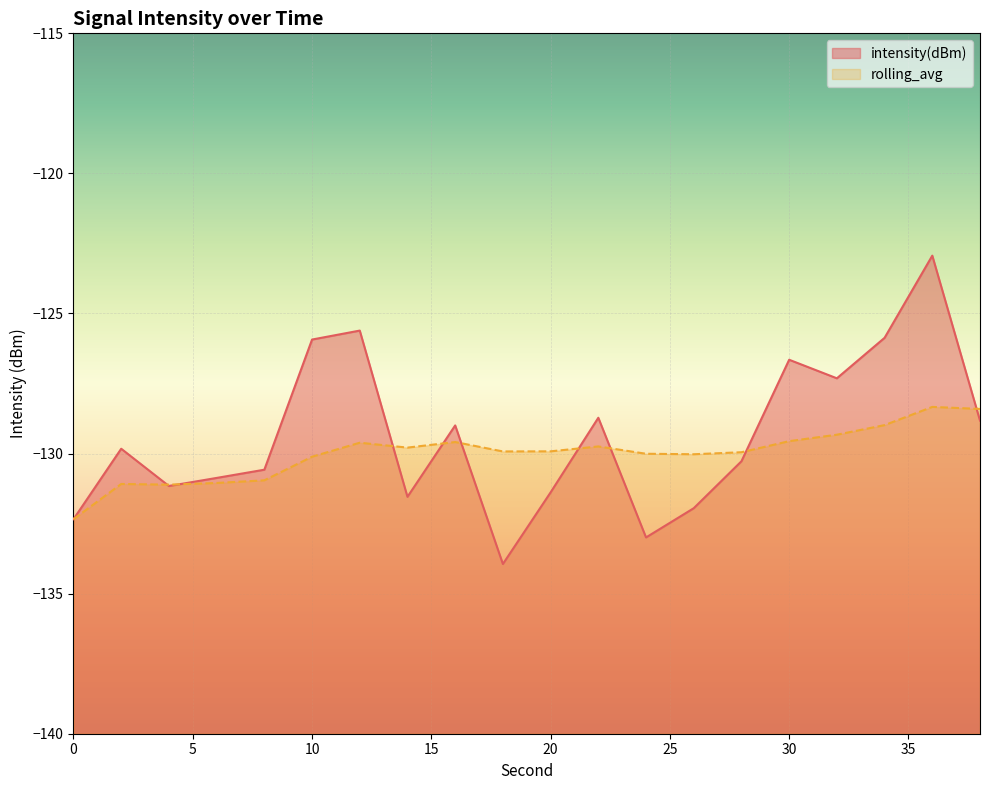

How many distinct data groups are displayed?

2